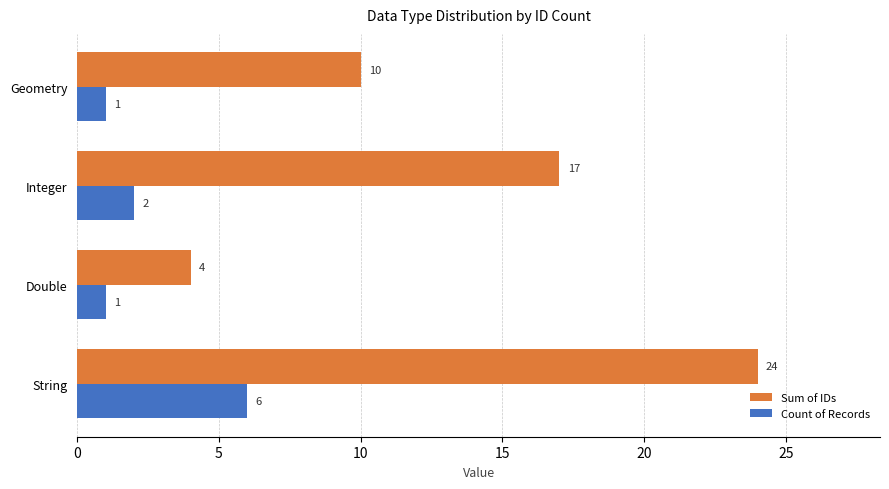

What is the total value across all series at Integer?

19